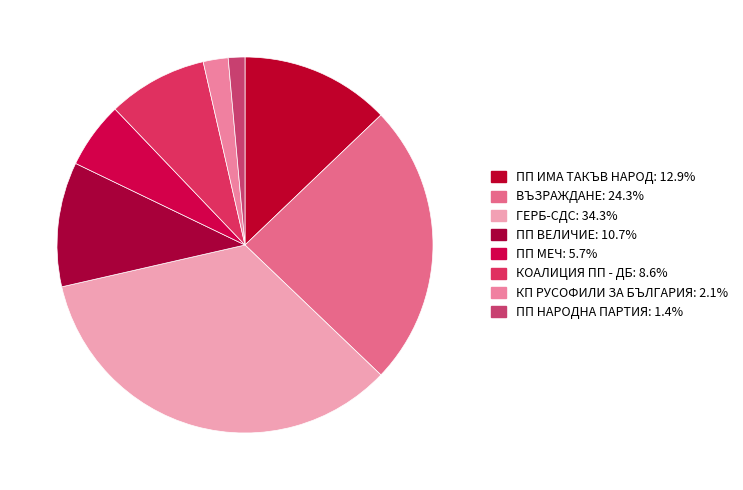

How many segments does this pie chart have?

8